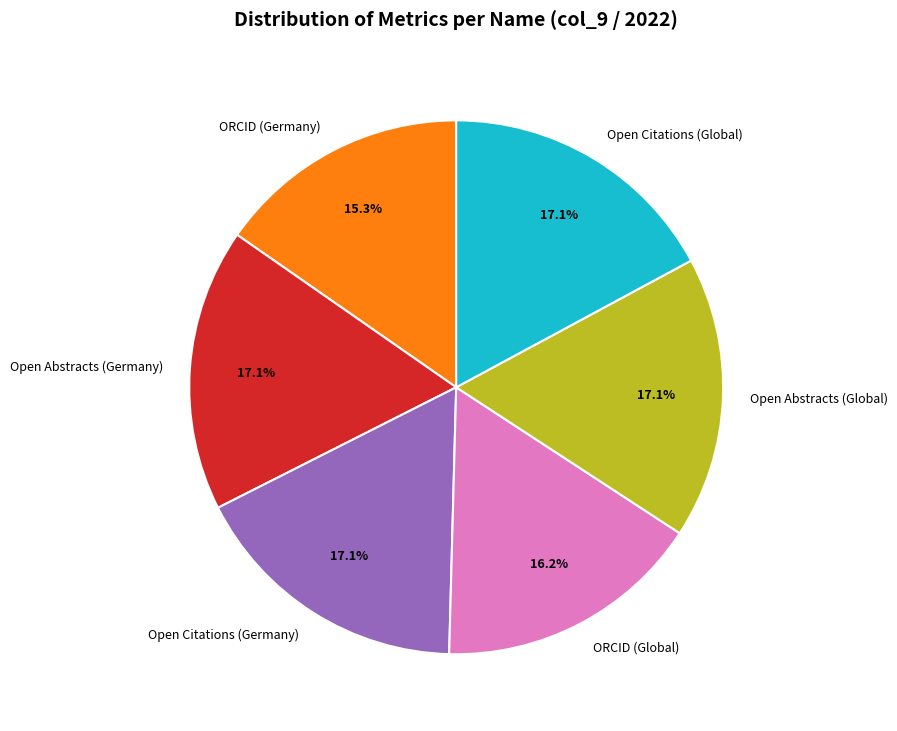

What is the smallest slice in the pie chart?

ORCID (Germany)